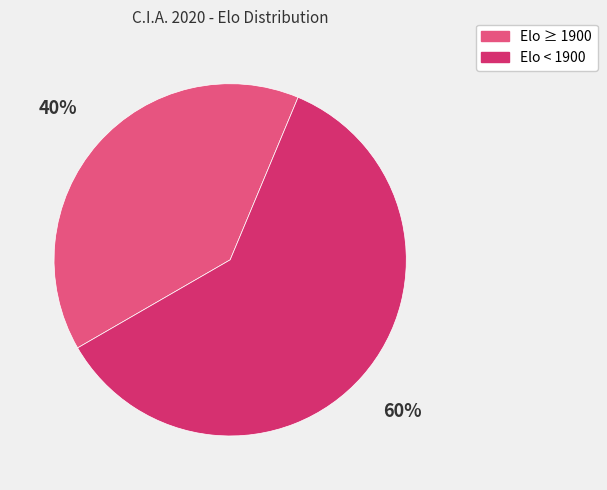

To the nearest percent, what is the average slice percentage?

50%